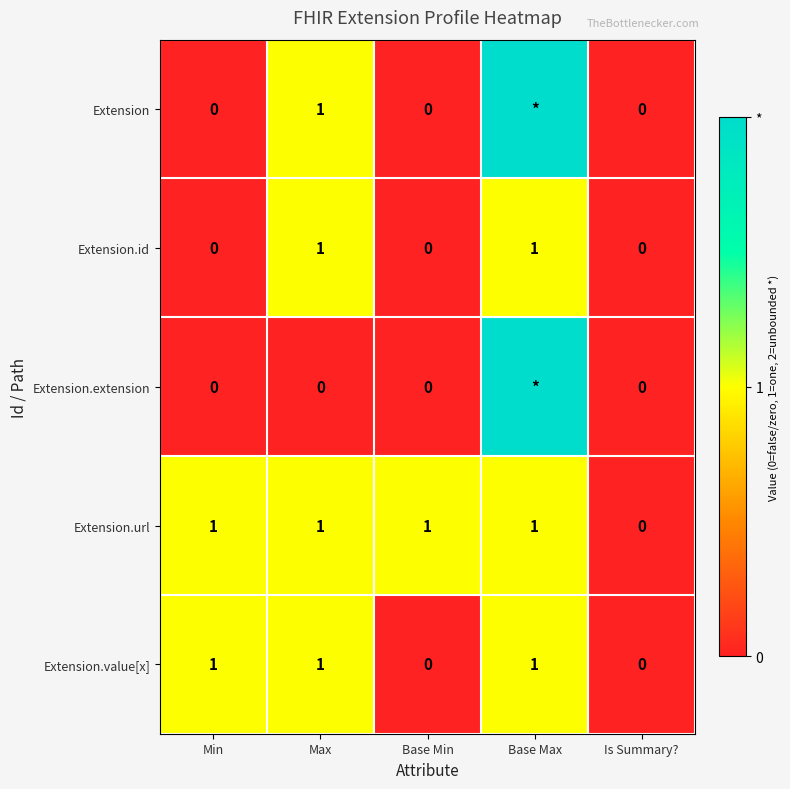

Count the Extension.id values in the range 0 to 1.

5